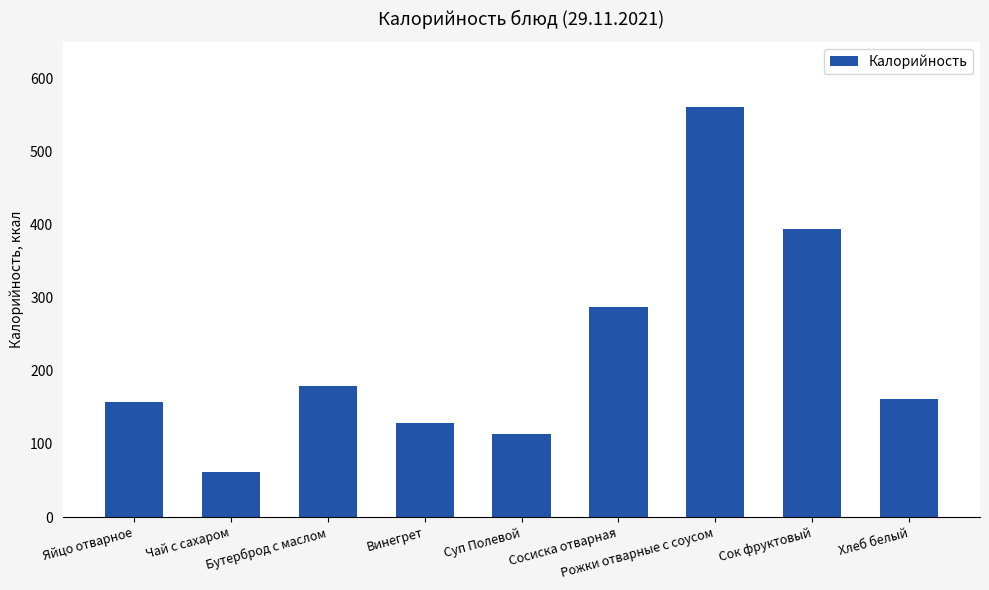

What is the value of the 1st bar from the left?

157